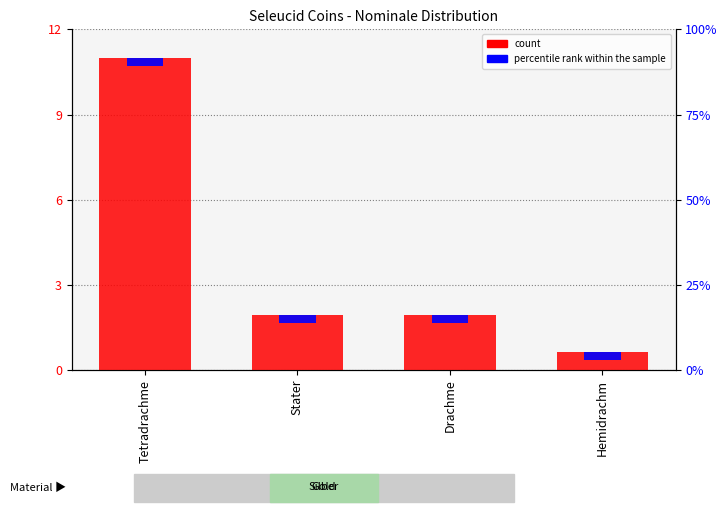

What is the difference between the maximum and minimum values in the count series?

10.4